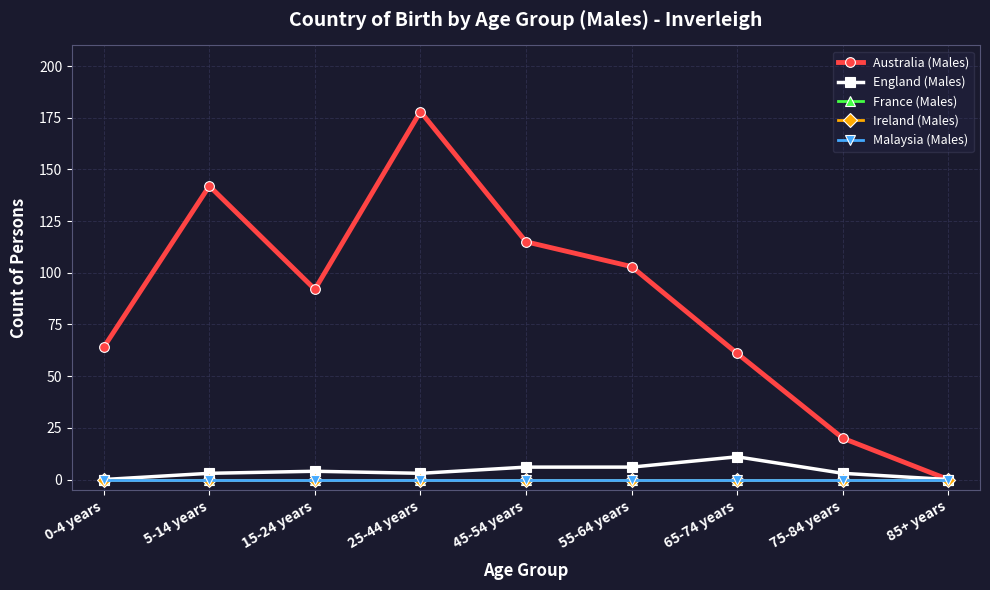

Reading left to right, list all the values displayed in this chart.

Australia (Males): 0-4 years=64	5-14 years=142	15-24 years=92	25-44 years=178	45-54 years=115	55-64 years=103	65-74 years=61	75-84 years=20	85+ years=0
England (Males): 0-4 years=0	5-14 years=3	15-24 years=4	25-44 years=3	45-54 years=6	55-64 years=6	65-74 years=11	75-84 years=3	85+ years=0
France (Males): 0-4 years=0	5-14 years=0	15-24 years=0	25-44 years=0	45-54 years=0	55-64 years=0	65-74 years=0	75-84 years=0	85+ years=0
Ireland (Males): 0-4 years=0	5-14 years=0	15-24 years=0	25-44 years=0	45-54 years=0	55-64 years=0	65-74 years=0	75-84 years=0	85+ years=0
Malaysia (Males): 0-4 years=0	5-14 years=0	15-24 years=0	25-44 years=0	45-54 years=0	55-64 years=0	65-74 years=0	75-84 years=0	85+ years=0